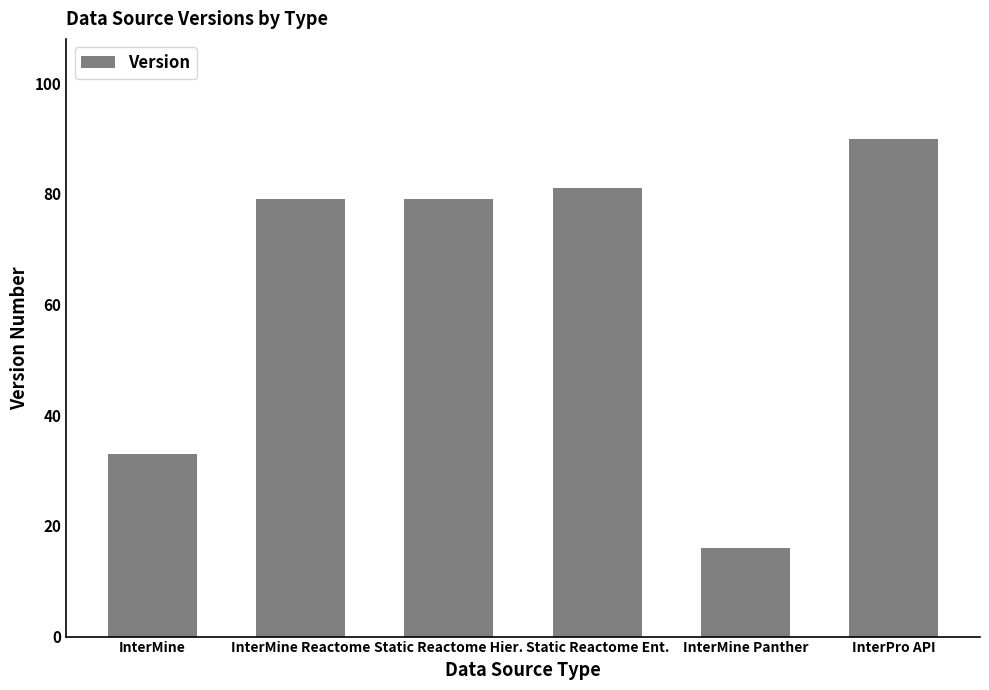

What position from the right is Static Reactome Ent.?

3